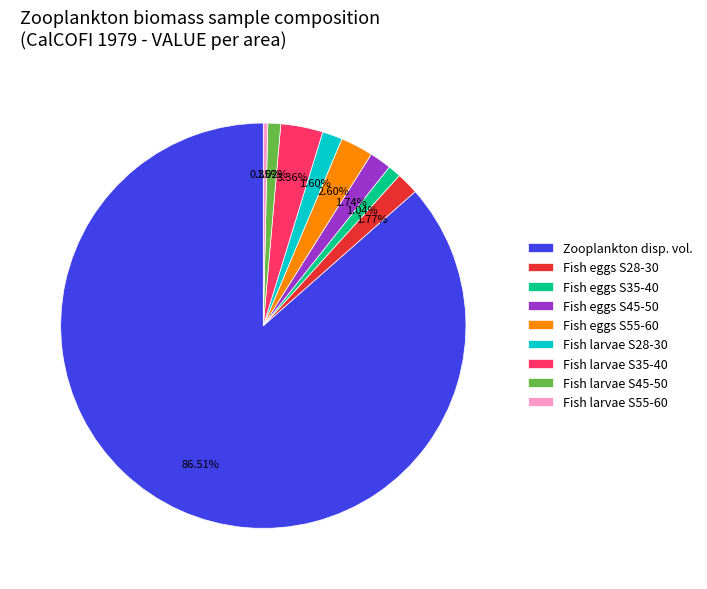

Which has a higher value, Fish larvae S35-40 or Zooplankton disp. vol.?

Zooplankton disp. vol.